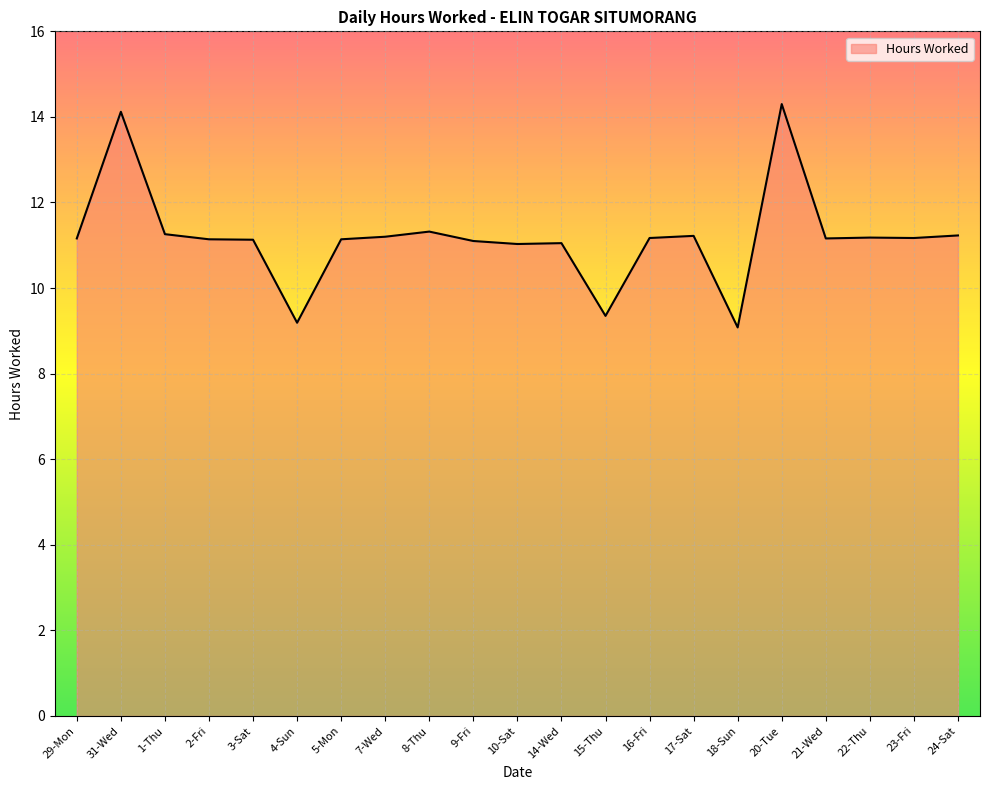

The chart shows a value of 4.0 at 8-Thu. True or false?

False